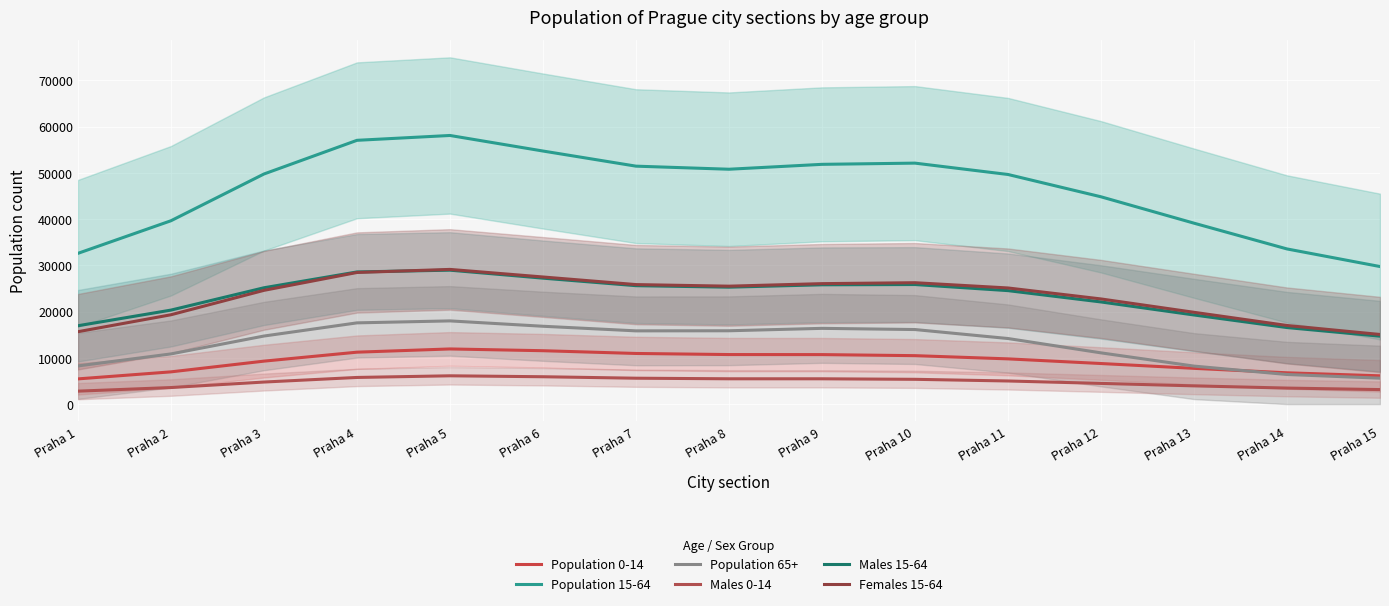

Which series has the largest range (max minus min)?

Population 15-64